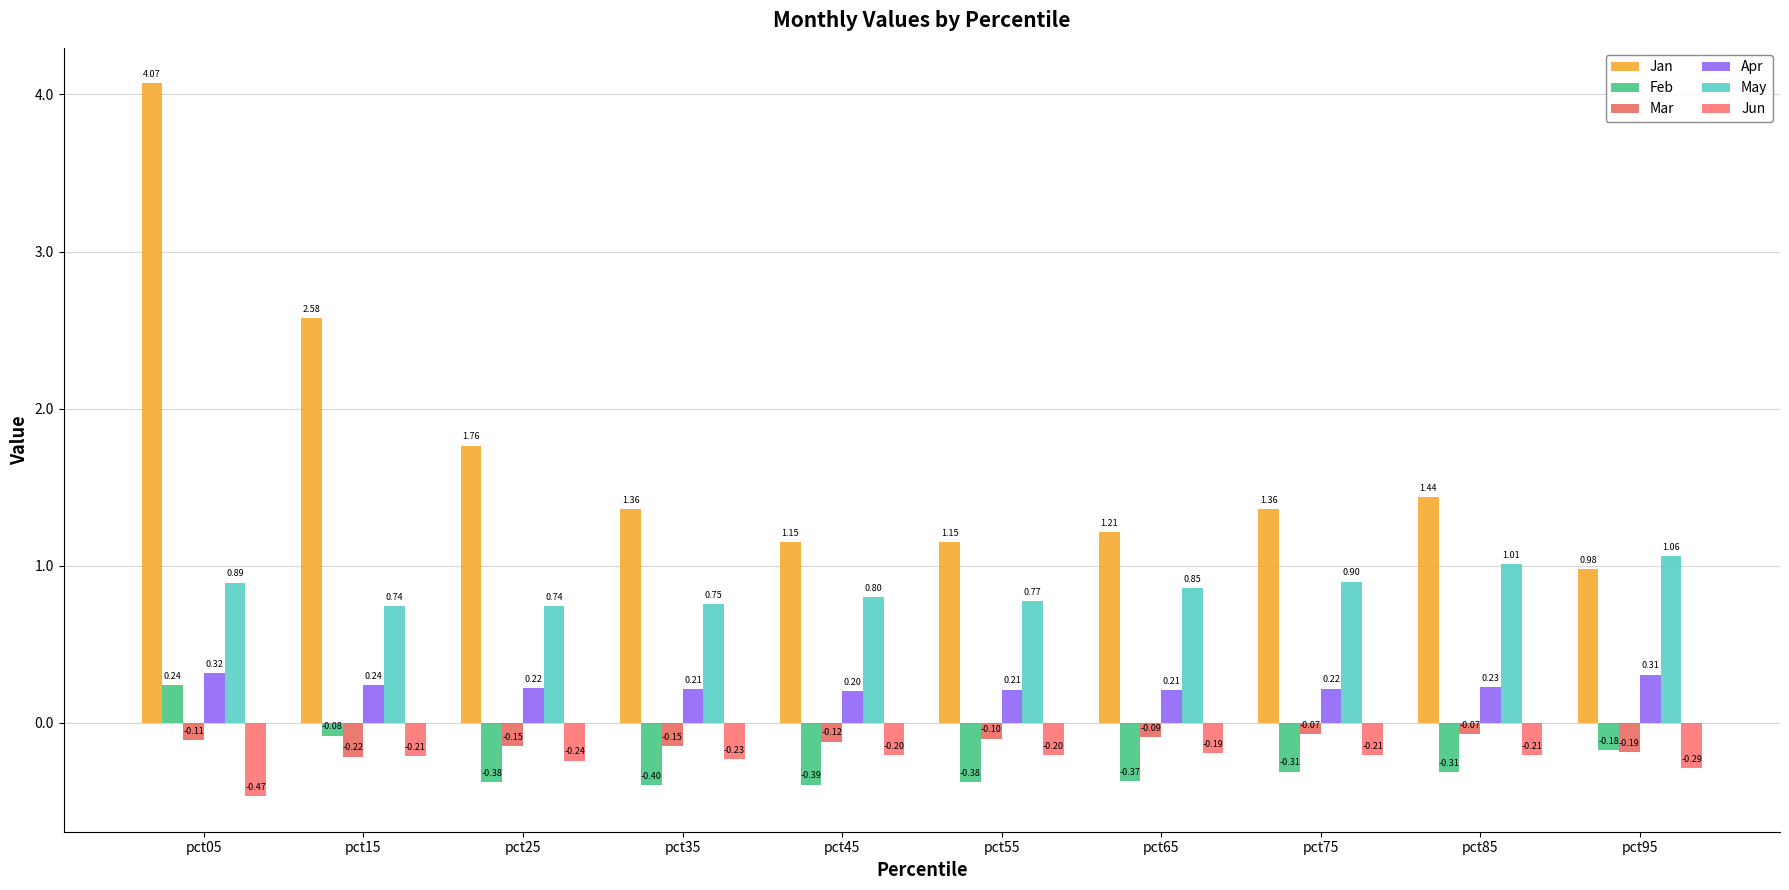

What is the average value of the Jun series?

-0.2